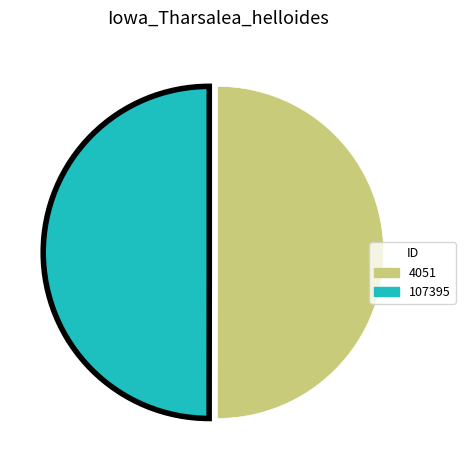

Approximately how many times larger is the value at 107395 compared to 4051?

1.0